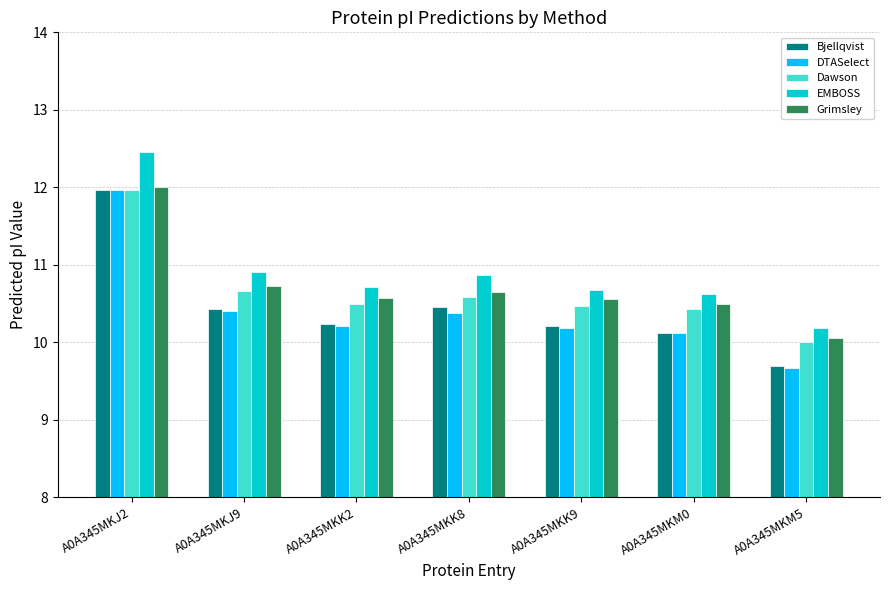

Which series has the largest range (max minus min)?

DTASelect